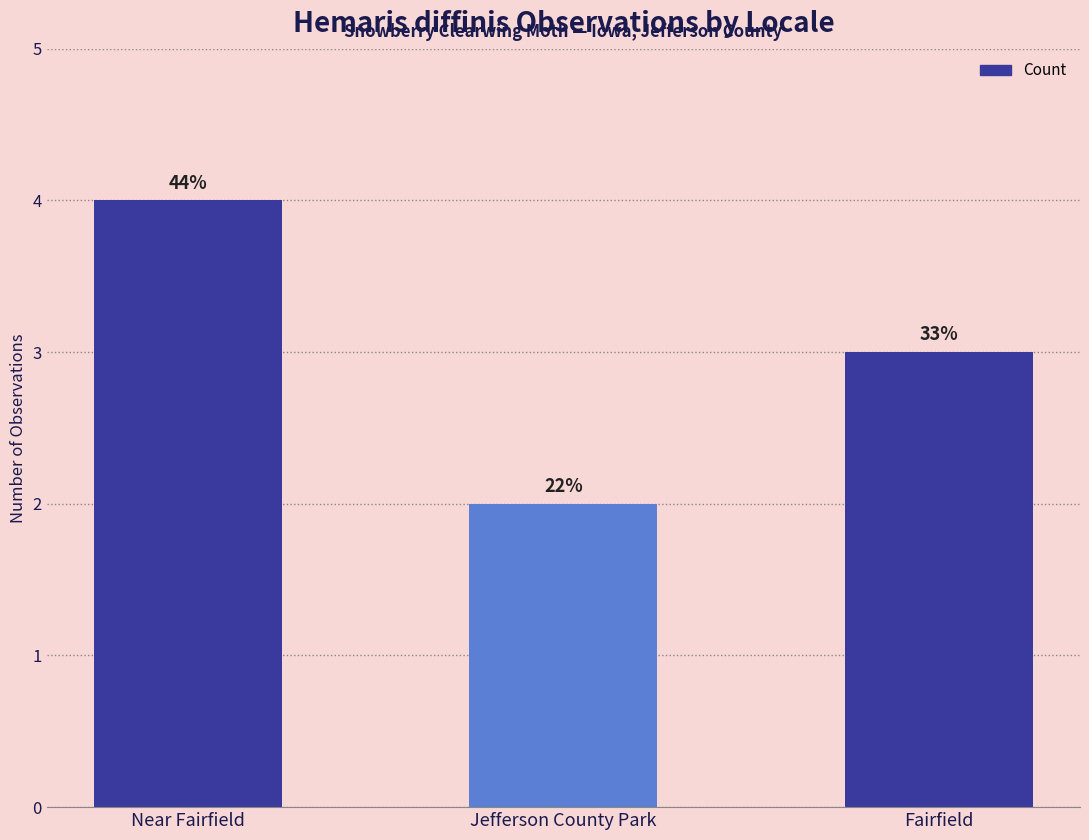

How many bars are there in total?

3